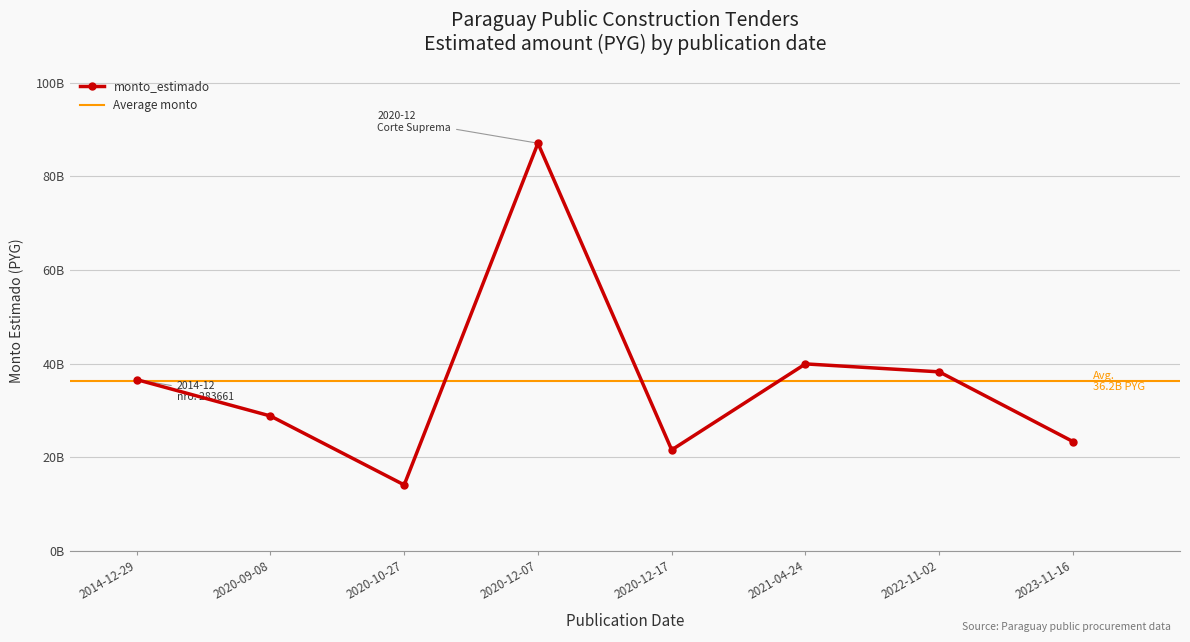

At which category does the data reach its first local valley?

2020-10-27